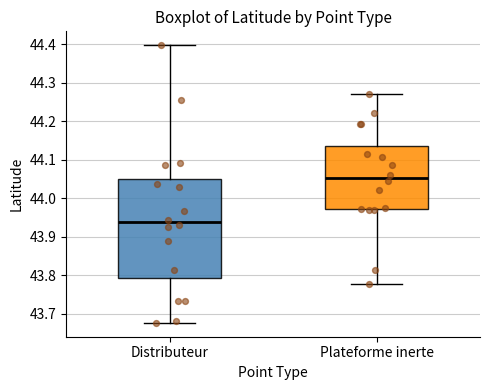

Comparing the boxes themselves (not the whiskers), which one is the tallest?

Distributeur